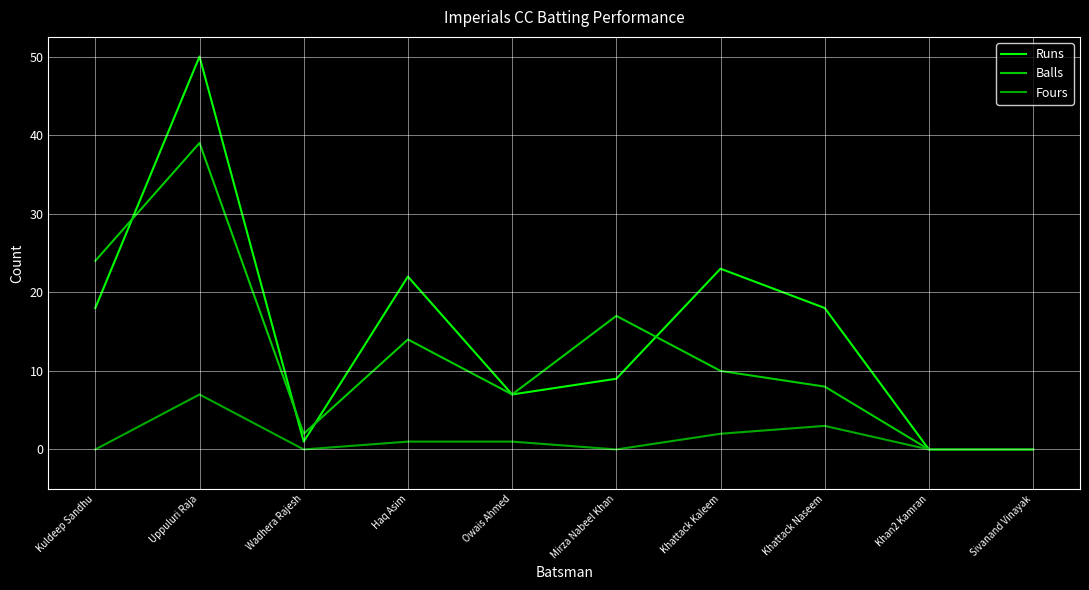

Count the number of categories in the chart.

10